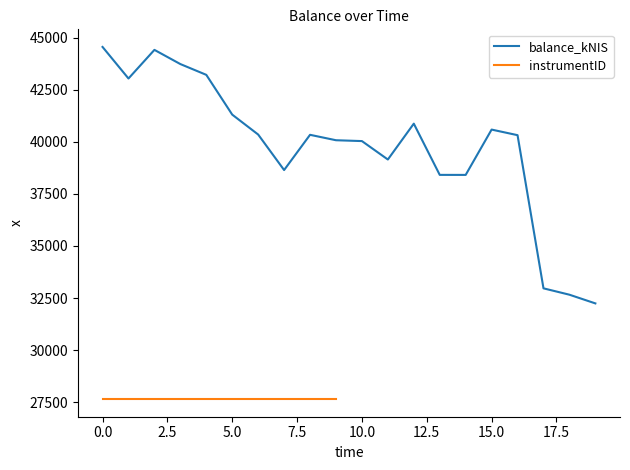

The value of balance_kNIS at 10.0 is 20514.4. True or false?

False